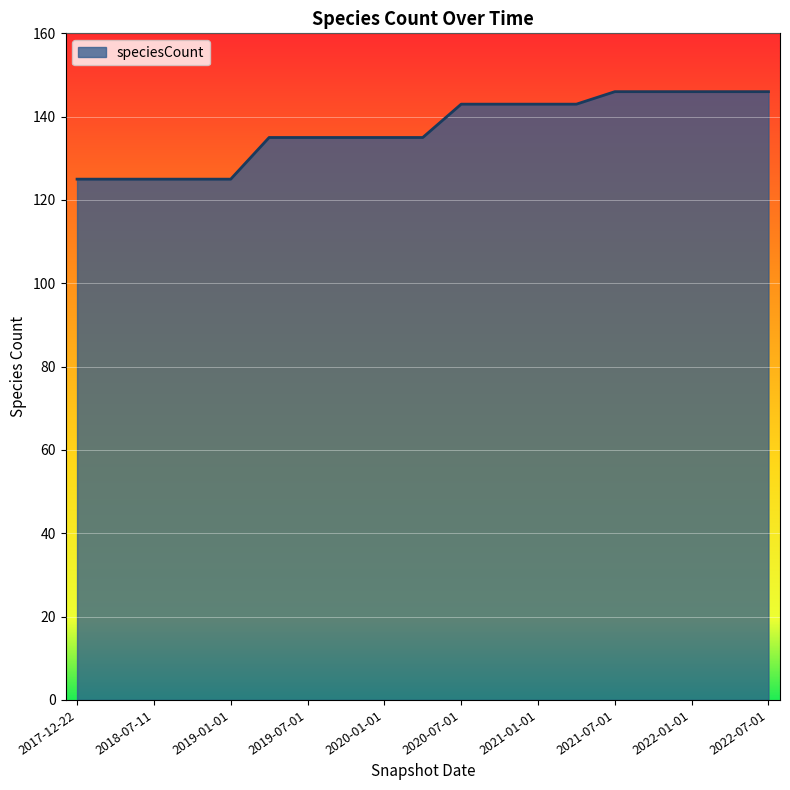

What is the greatest value displayed?

146